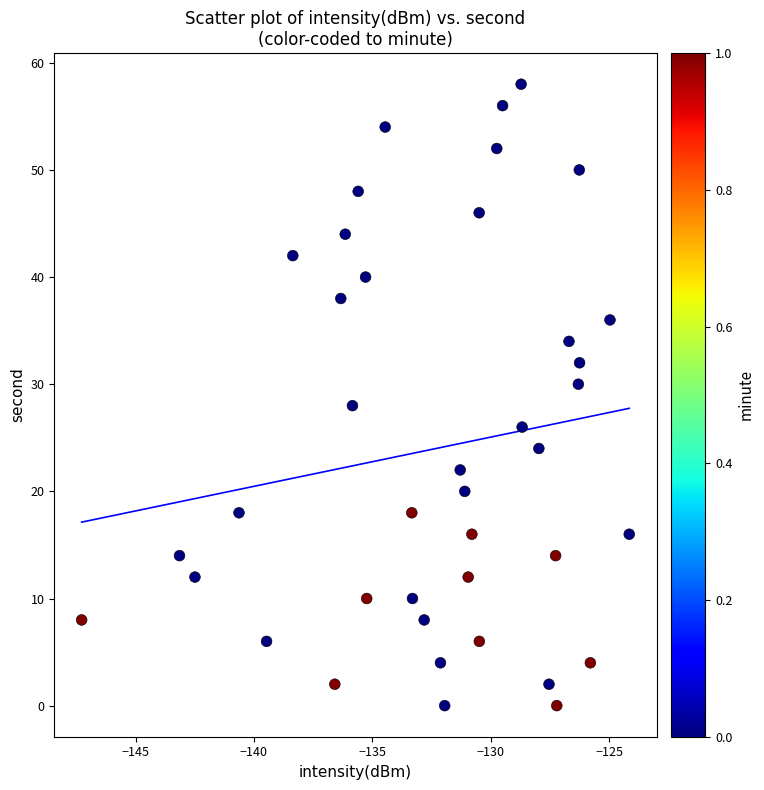

What is the range of Y values (max minus min)?

58